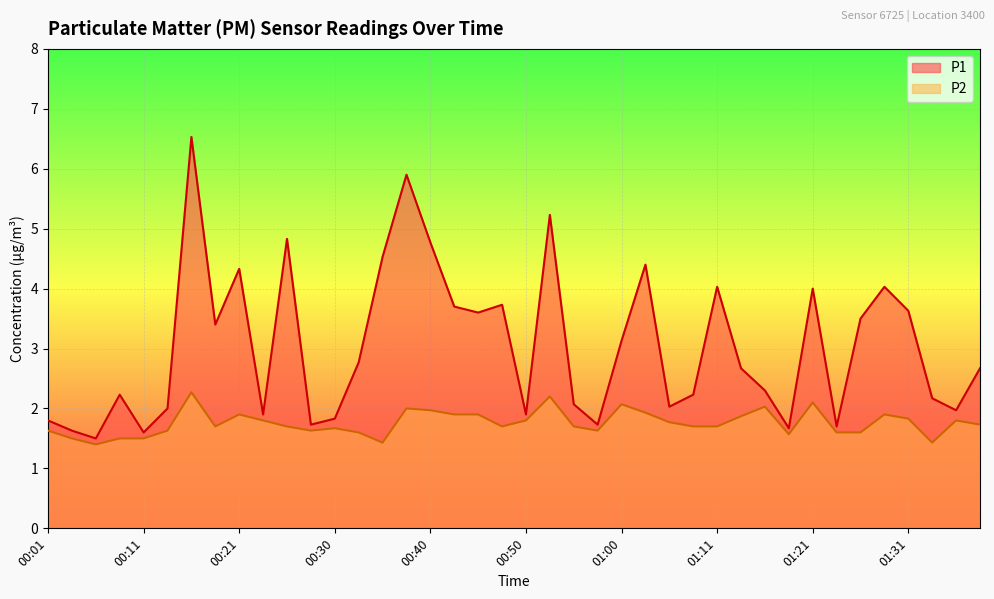

List the labels in order of P1 value, largest first.

00:16, 00:38, 00:53, 00:26, 00:40, 00:35, 01:03, 00:21, 01:11, 01:28, 01:21, 00:48, 00:43, 01:31, 00:45, 01:26, 00:18, 01:00, 00:33, 01:13, 01:38, 01:16, 00:08, 01:08, 01:33, 00:55, 01:05, 00:13, 01:36, 00:23, 00:50, 00:30, 00:01, 00:28, 00:58, 01:23, 01:18, 00:03, 00:11, 00:06